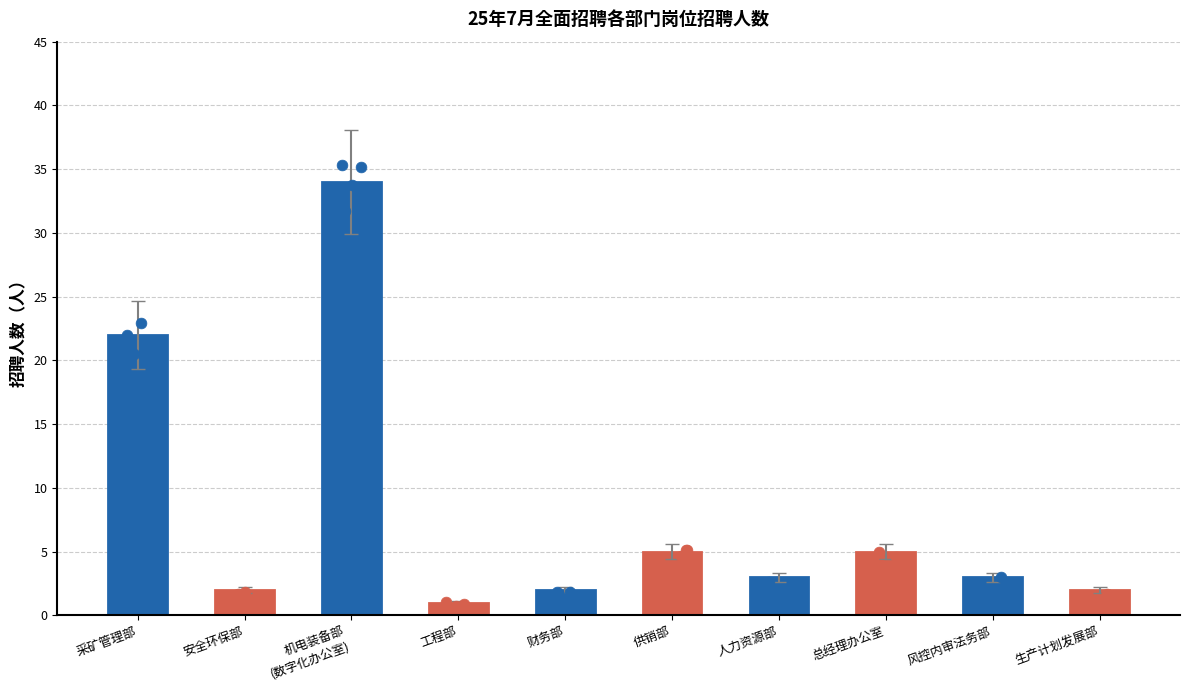

Between 财务部 and 生产计划发展部, which is larger?

财务部